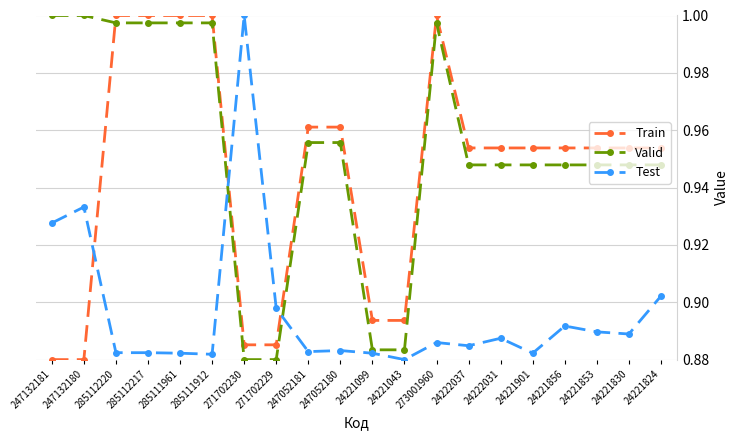

What are all the series names shown in the legend?

Train, Valid, Test